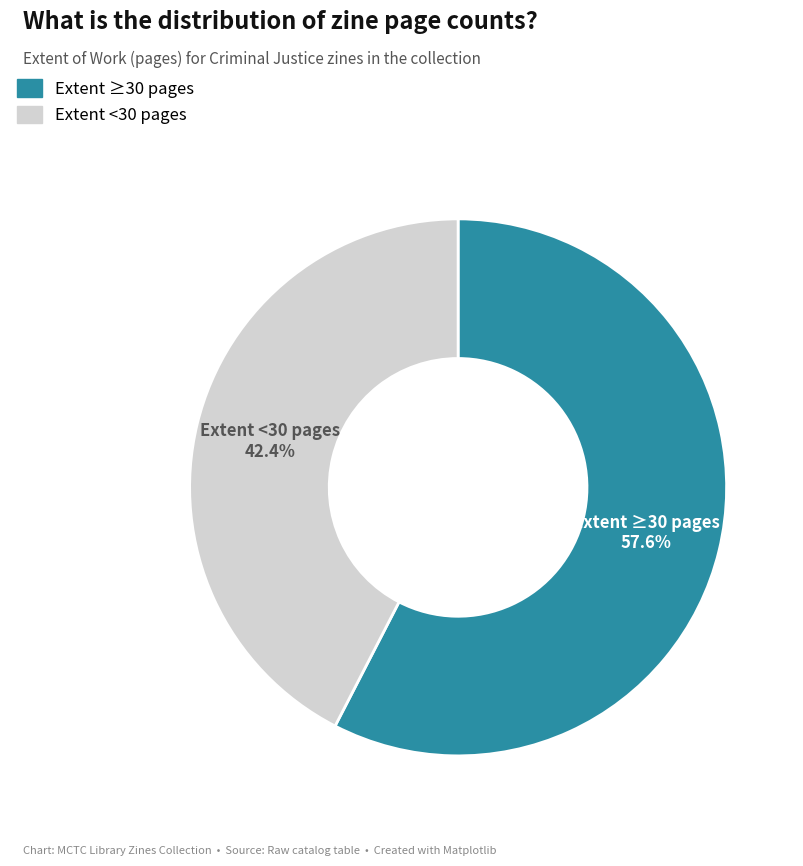

Does any single category account for the majority?

Yes